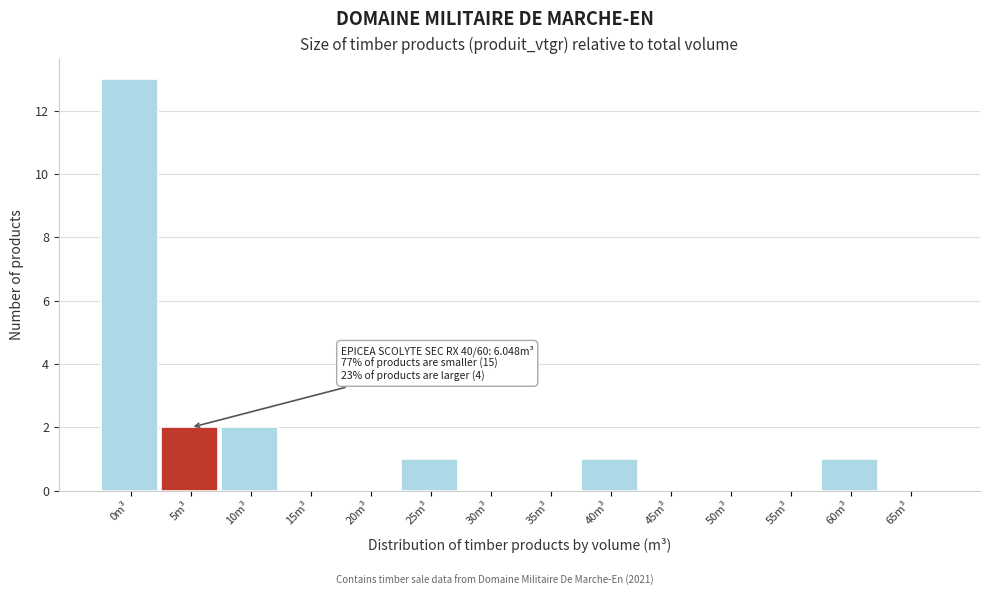

Reading right to left, list all the values displayed in this chart.

65m³=0	60m³=1	55m³=0	50m³=0	45m³=0	40m³=1	35m³=0	30m³=0	25m³=1	20m³=0	15m³=0	10m³=2	5m³=2	0m³=13